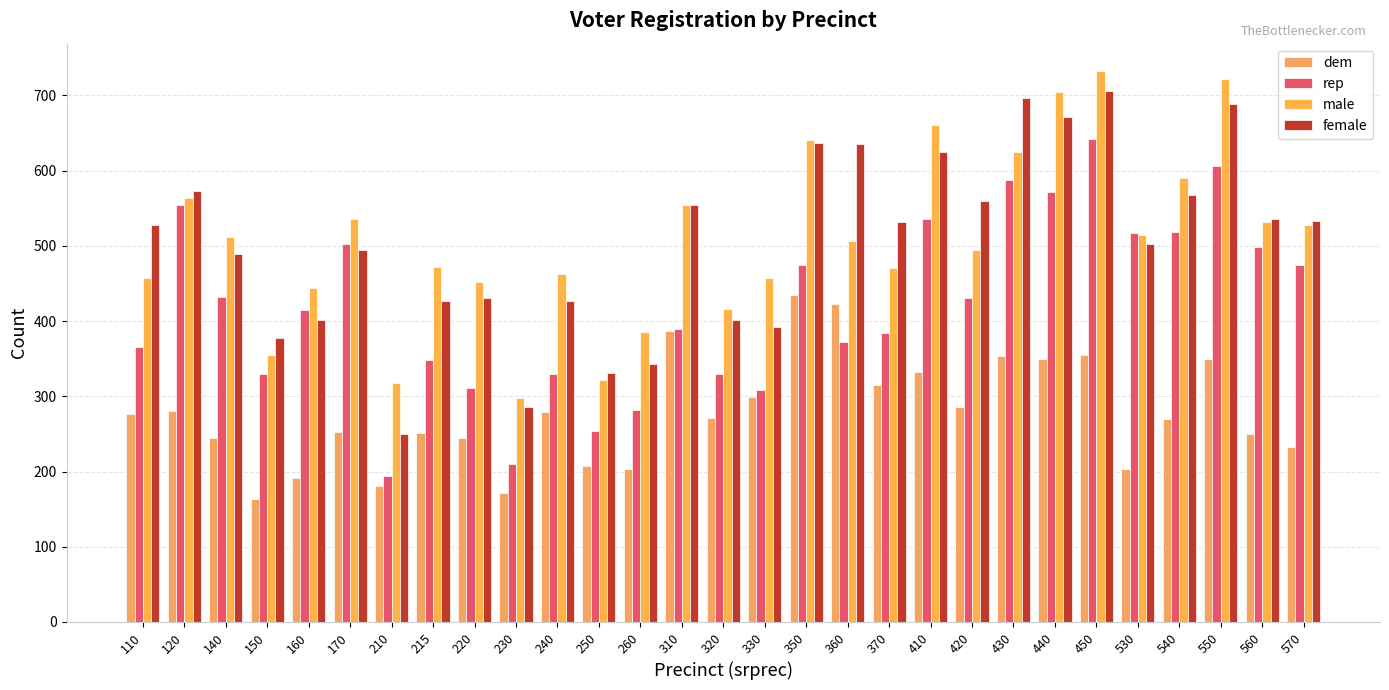

What is the sum of all dem values?

8056